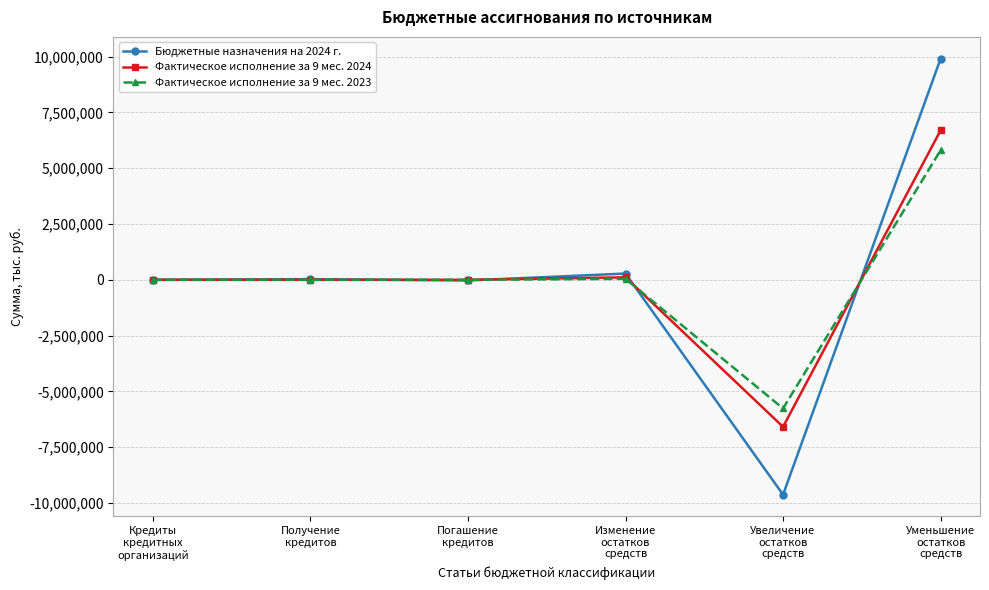

What is the smallest value displayed?

-9626603.4